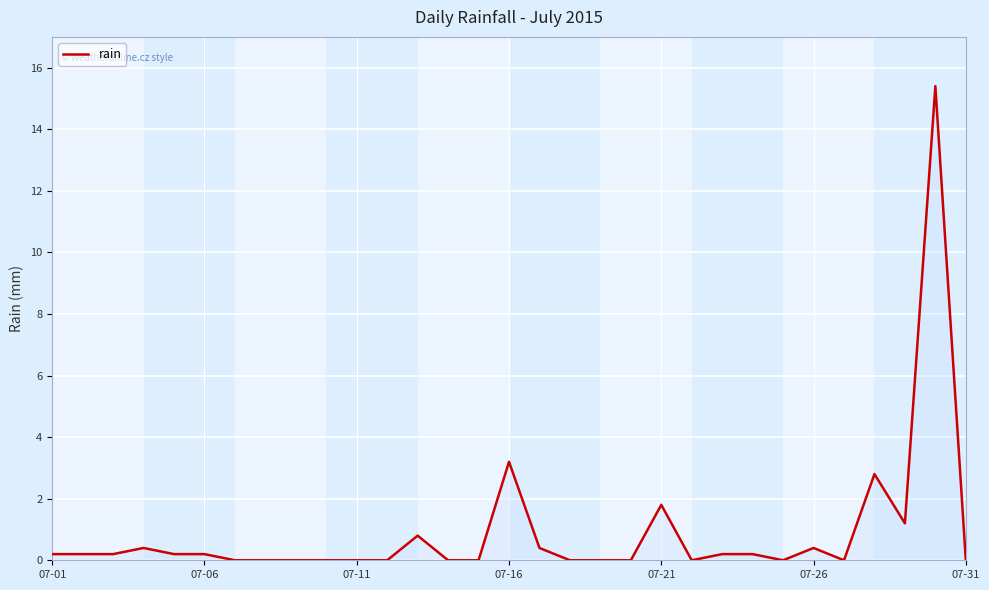

How many lines are shown in the chart?

1